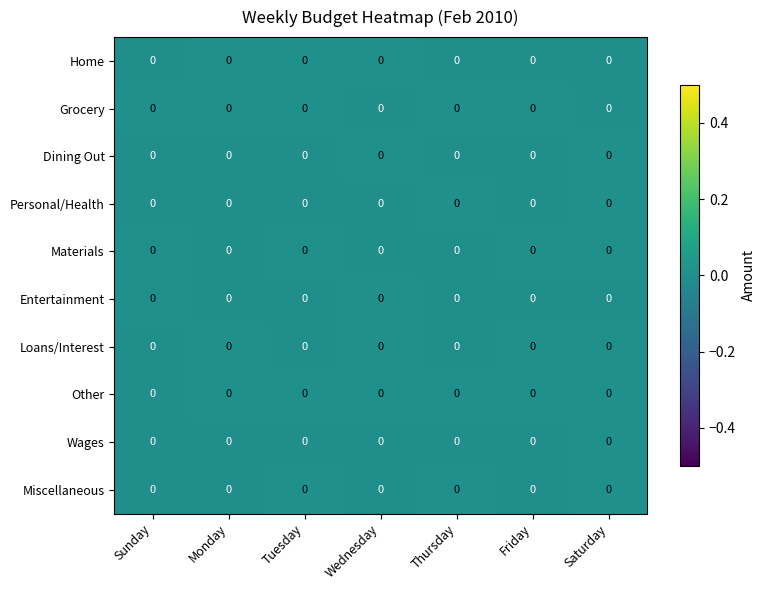

Is the value of Personal/Health at Wednesday greater than the value of Materials at Saturday?

No